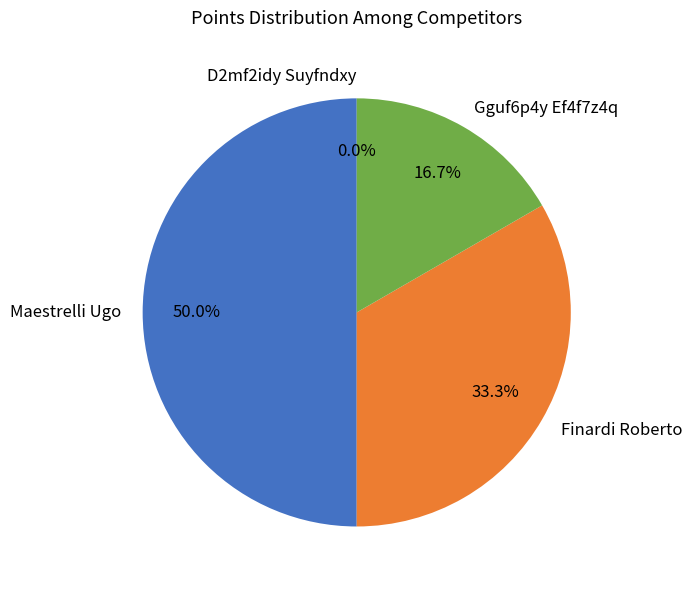

What is the change in value from Finardi Roberto to Gguf6p4y Ef4f7z4q?

-2